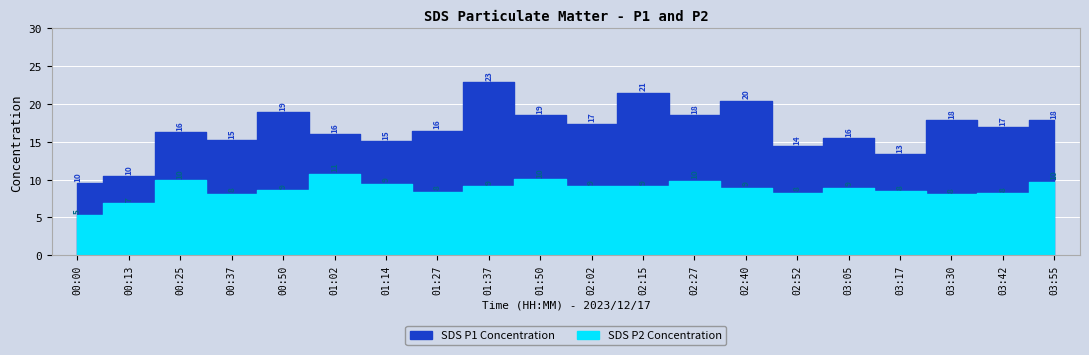

True or false: SDS_P2 has a value of 11.8 at 00:50.

False